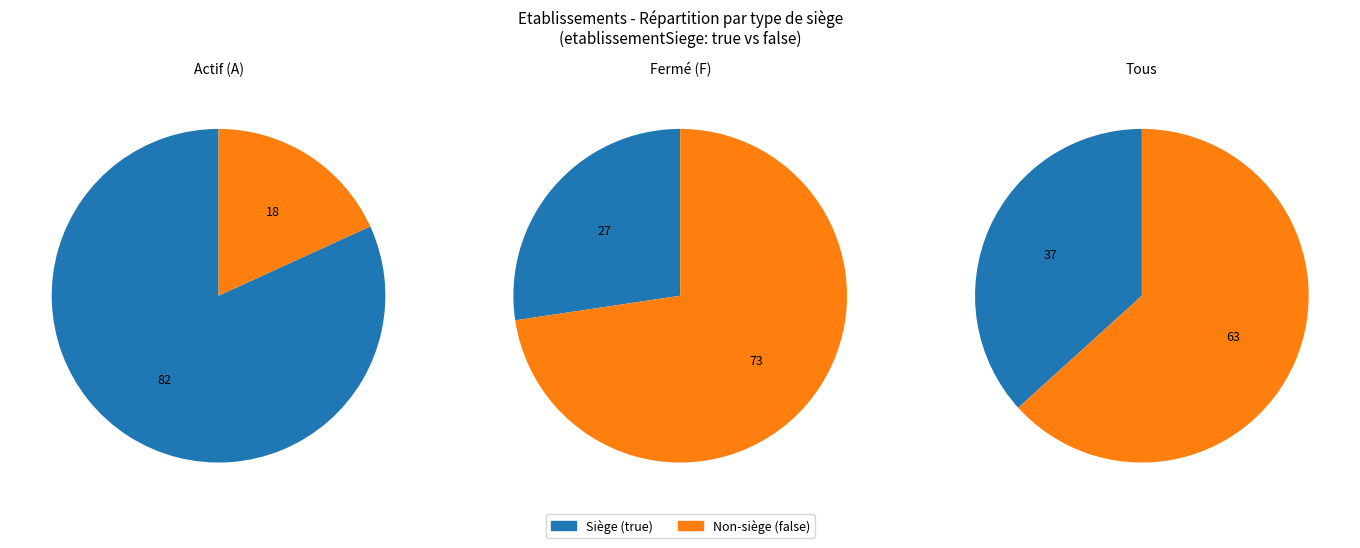

Count the number of slices in the pie.

2